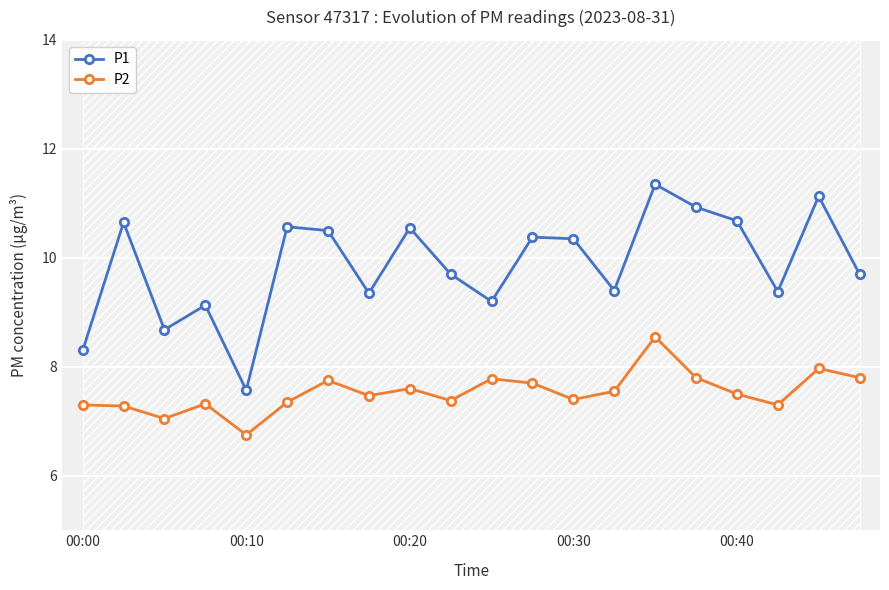

True or false: P2 and P1 cross at least once.

False